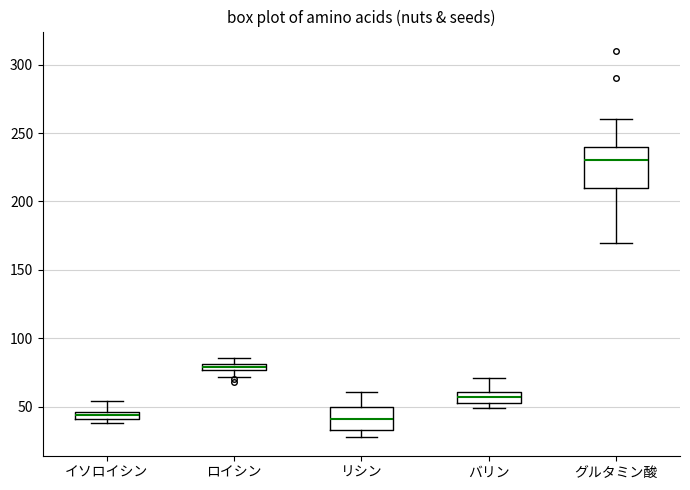

Comparing the boxes themselves (not the whiskers), which one is the tallest?

グルタミン酸